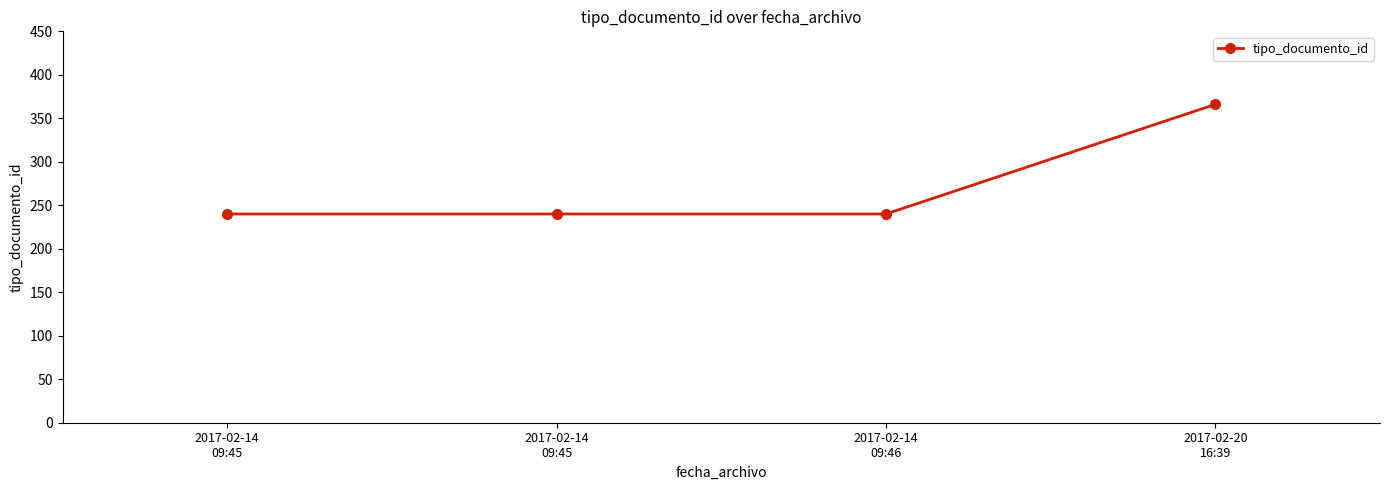

The chart shows a value of 415 at 2017-02-14
09:45. True or false?

False